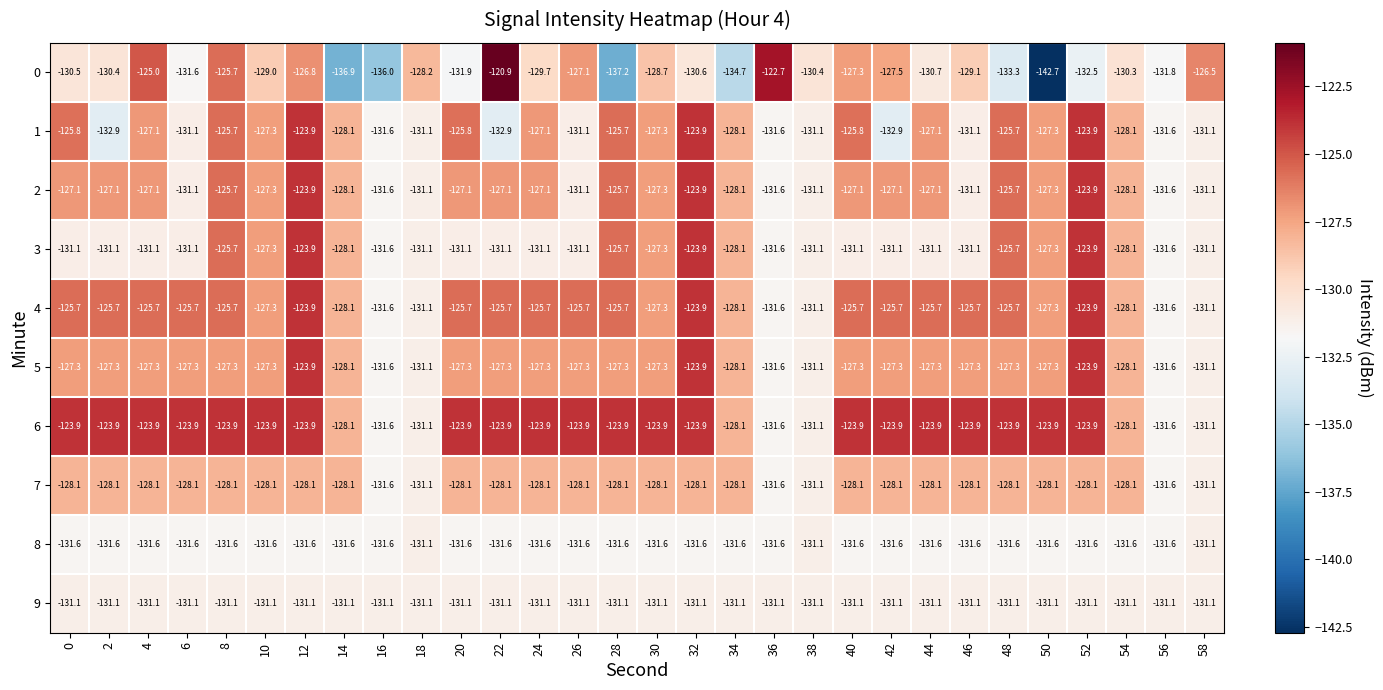

True or false: 9 has a value of -183.6 at 56.

False